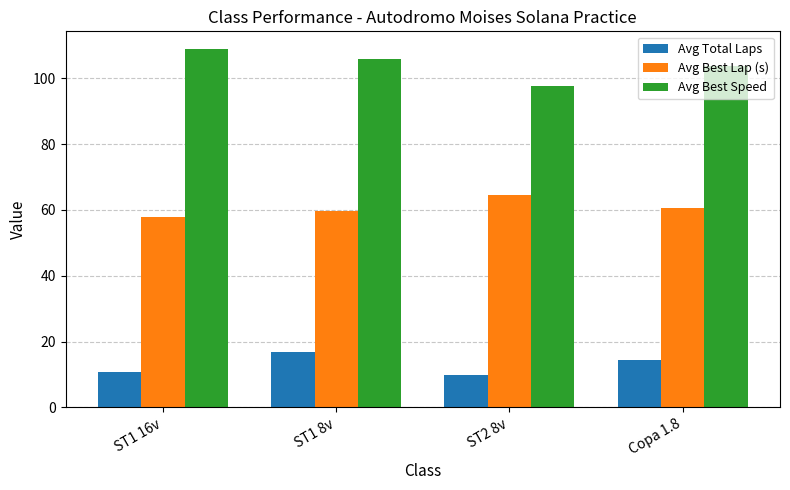

What is the average value of the Avg Best Speed series?

104.0